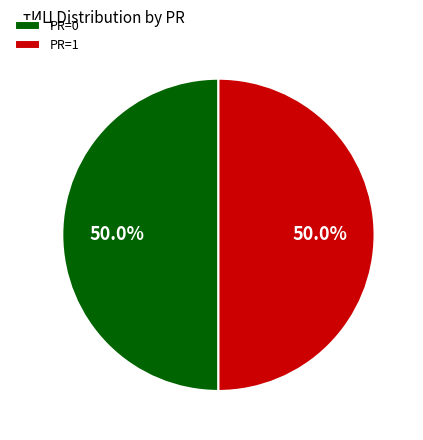

How much of the chart is everything except PR=1?

50.0%